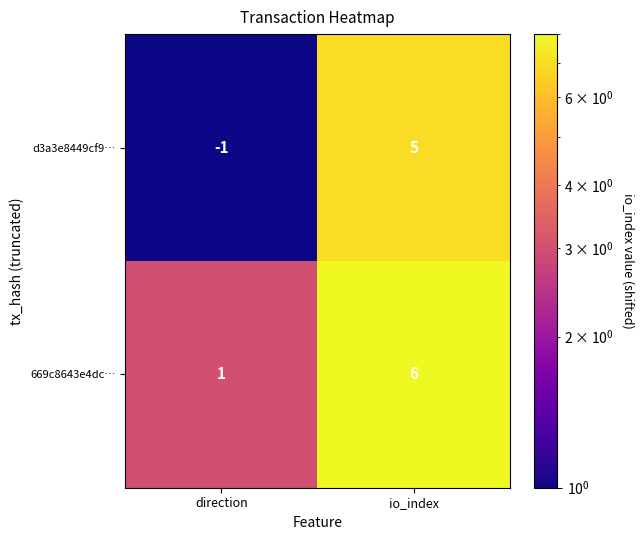

At io_index, list the series in order from largest to smallest.

669c8643e4dc…, d3a3e8449cf9…